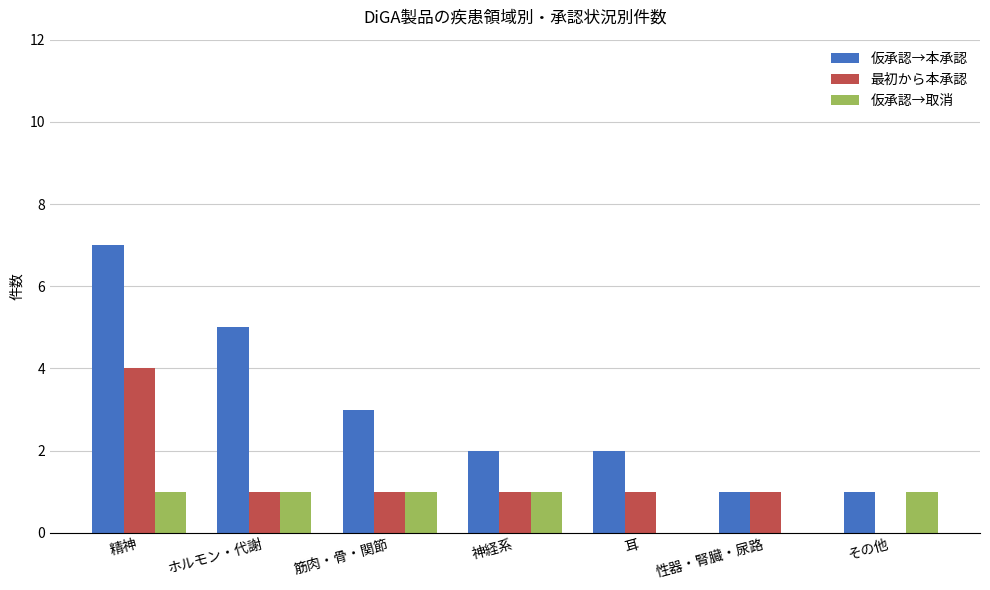

What is the sum of the 仮承認→本承認 values at 性器・腎臓・尿路 and 神経系?

3